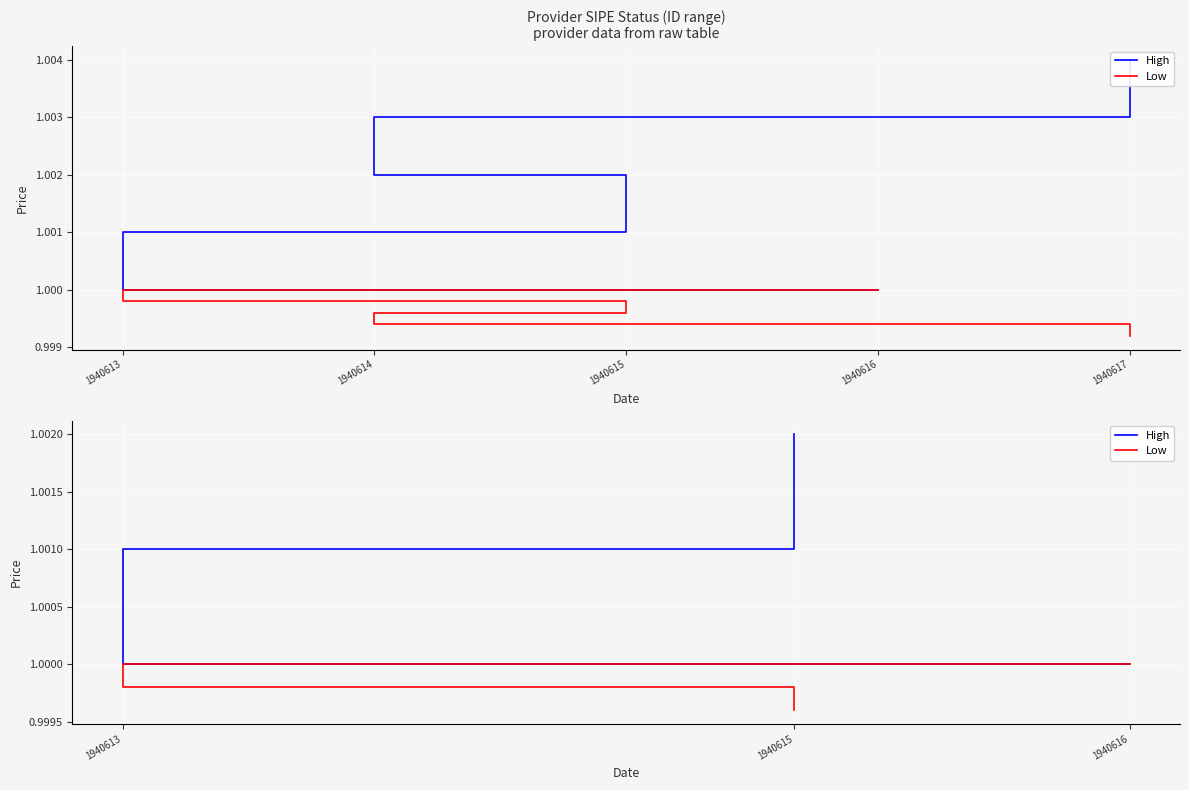

Count the Low values in the range 0 to 1.

3